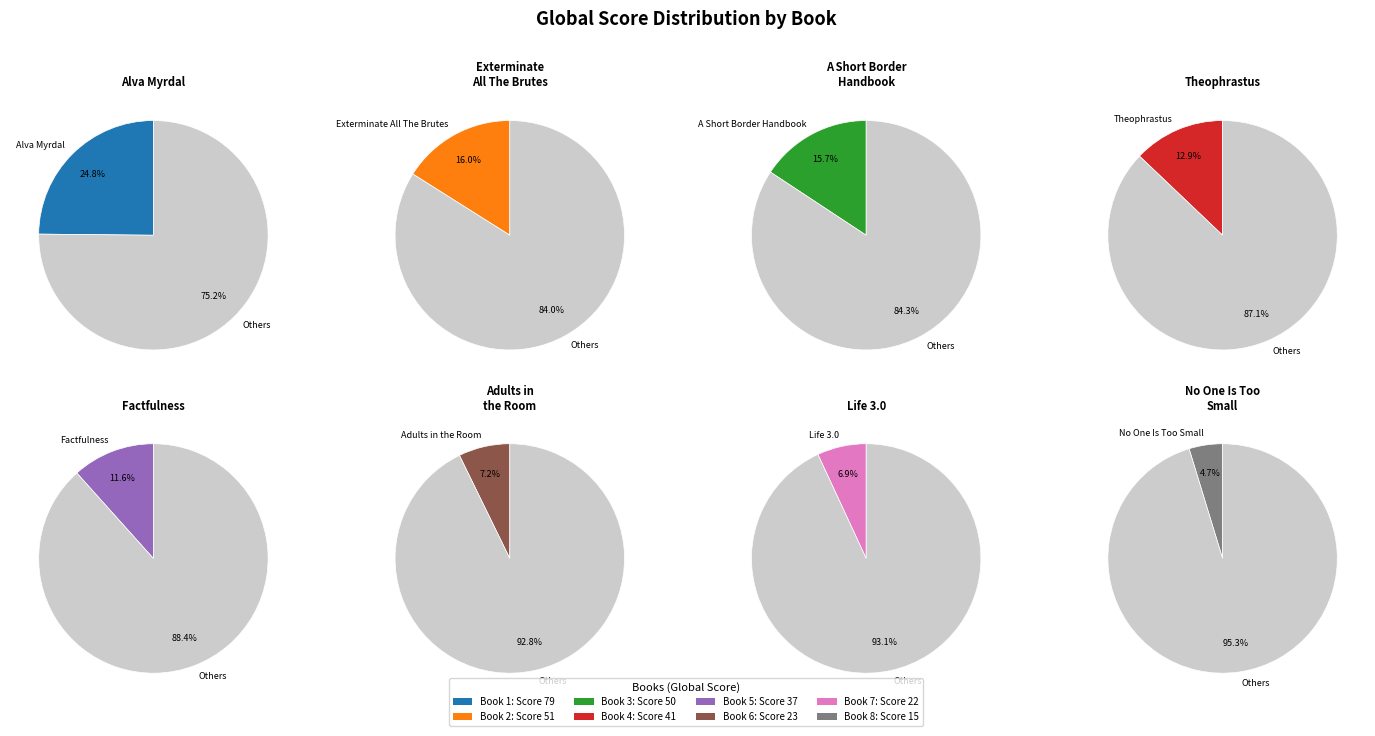

Is it true that Factfulness is 12% of the pie?

True